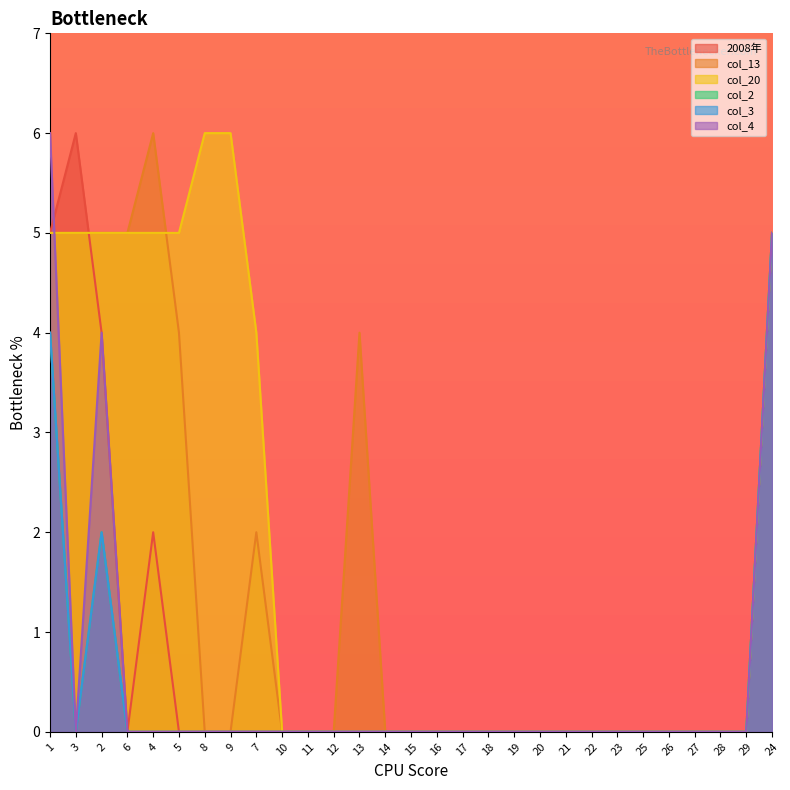

Between 11 and 19, which is larger?

11